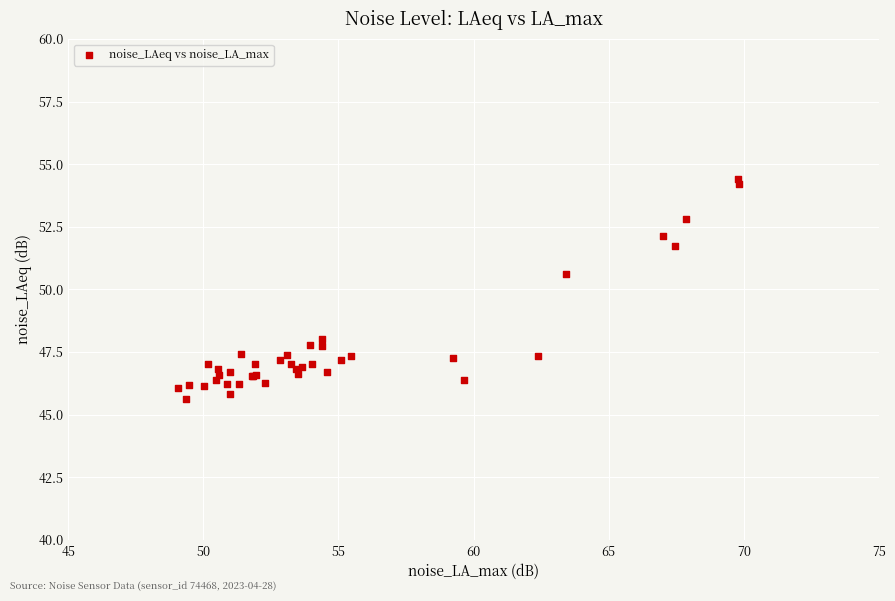

What Y value in the scatter plot is closest to 50?

50.6